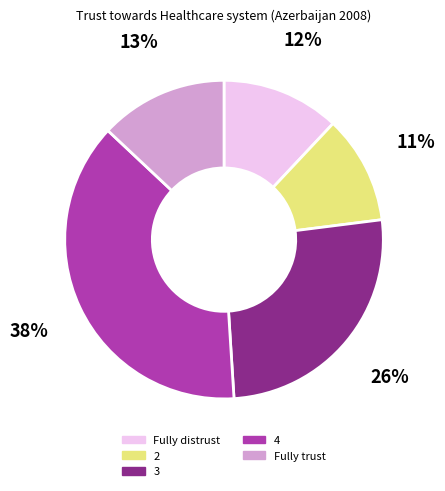

Does 3 represent more than half of the total?

No